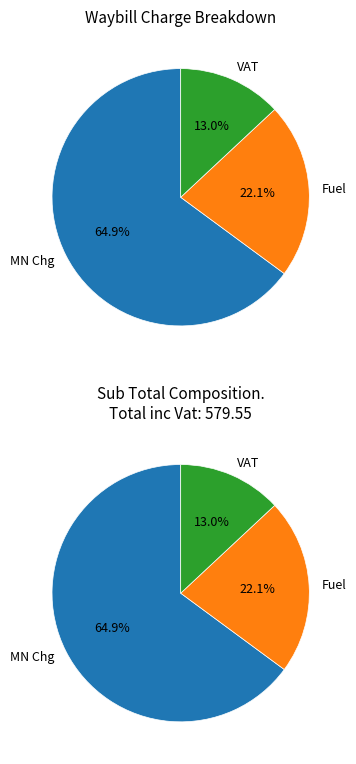

How many slices are in this pie chart?

3